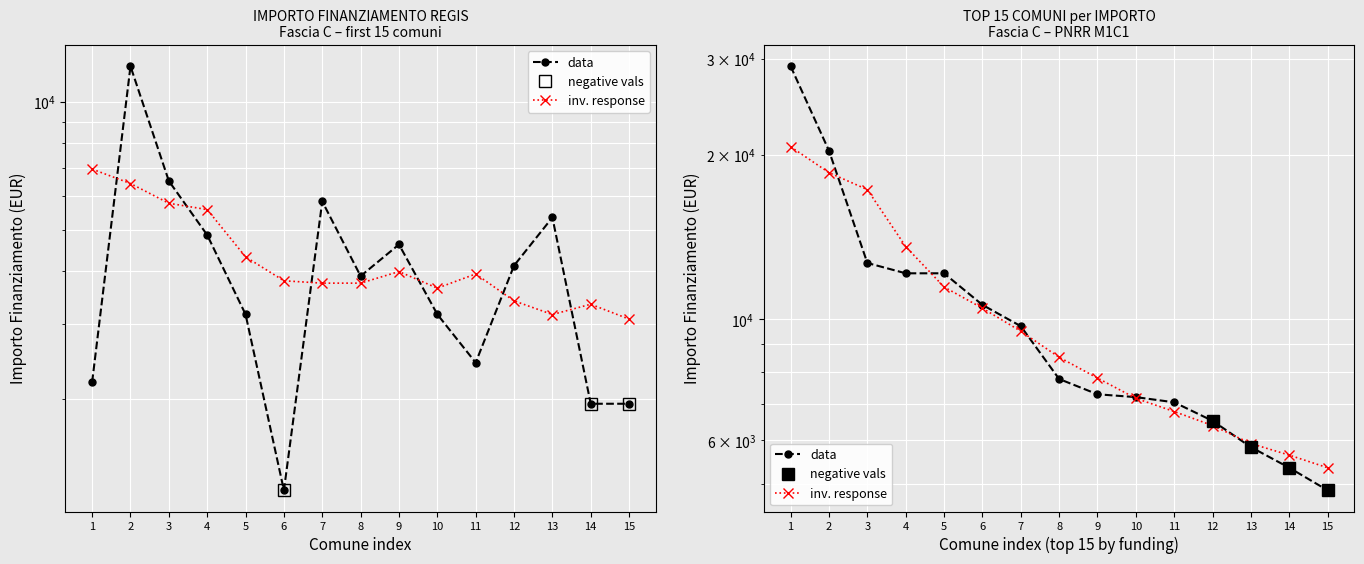

What is the difference between the maximum and second lowest values?

10206